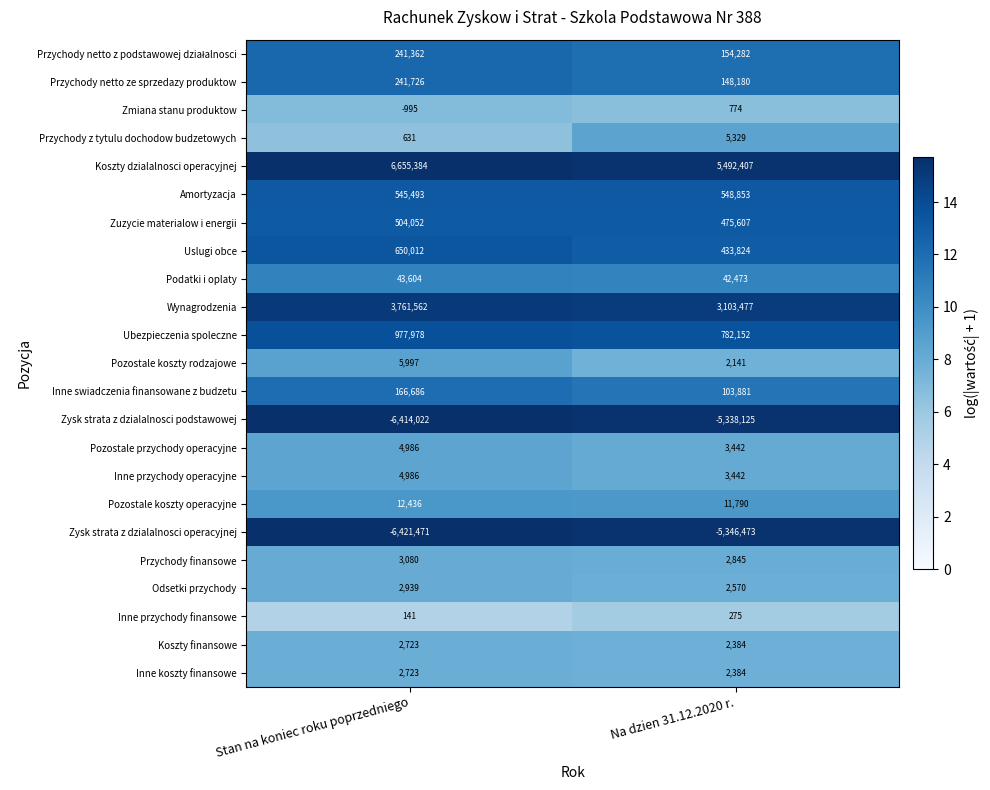

Which series changed the most between Stan na koniec roku poprzedniego and Na dzien 31.12.2020 r.?

Koszty dzialalnosci operacyjnej